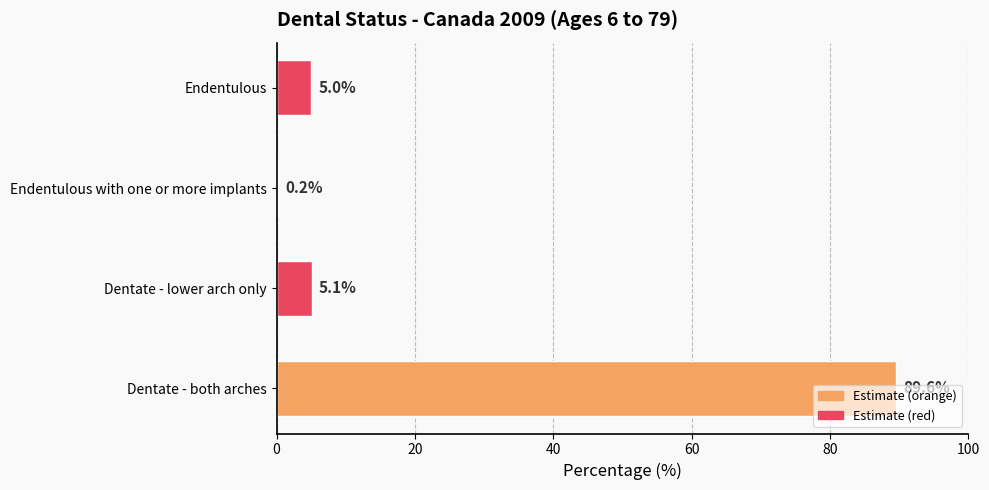

Where is the data nearest to the value 44?

Dentate - lower arch only